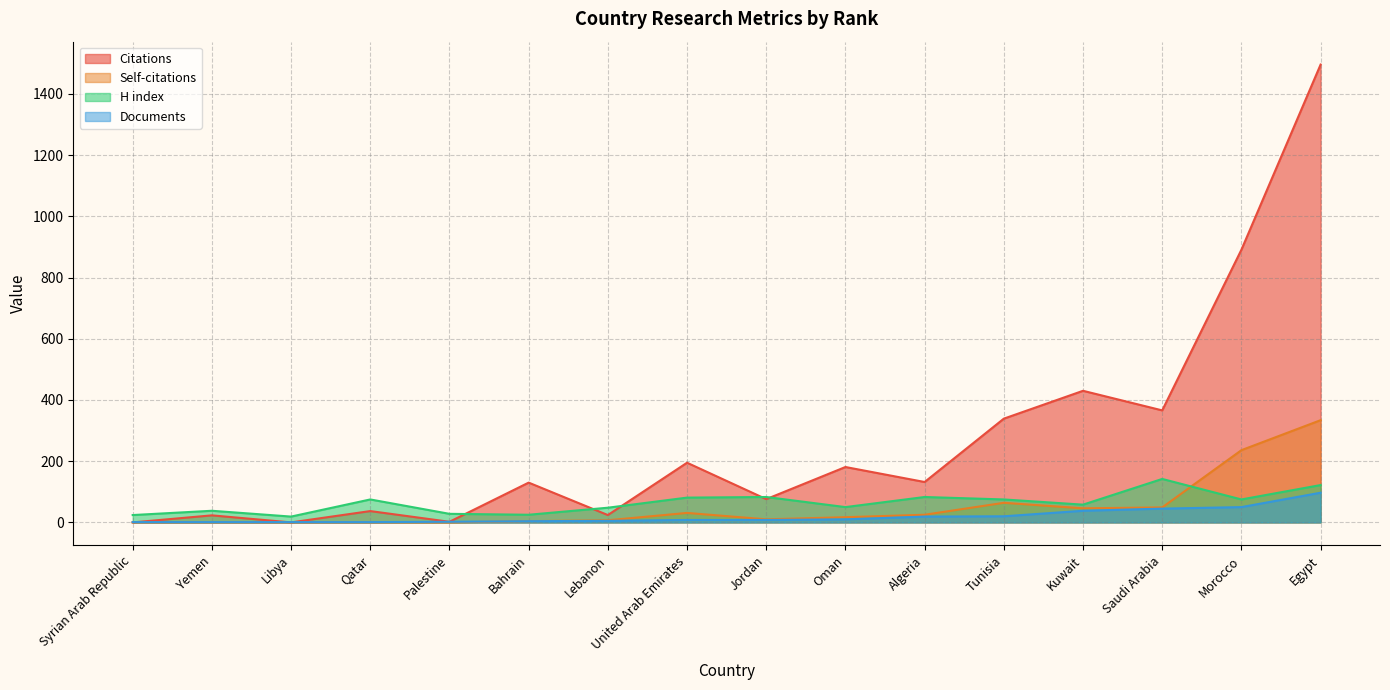

True or false: Citations has a value of 188 at Saudi Arabia.

False